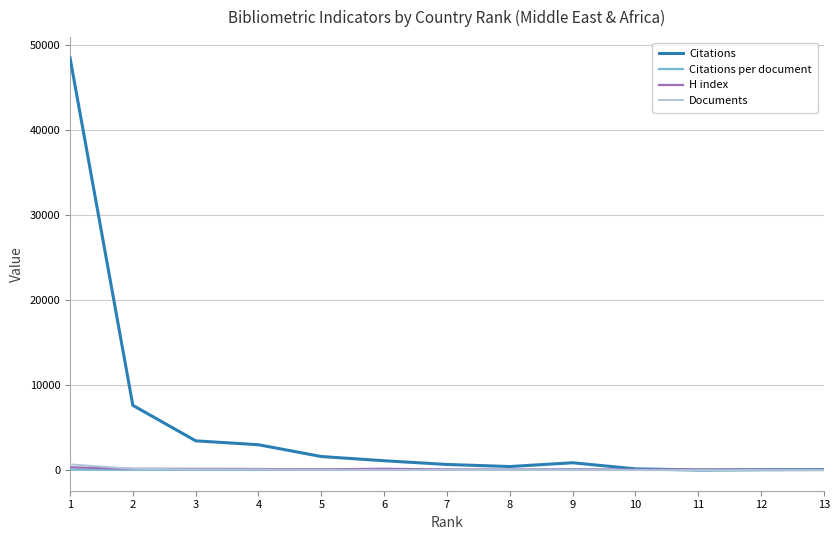

What is the greatest value displayed?

48503.0